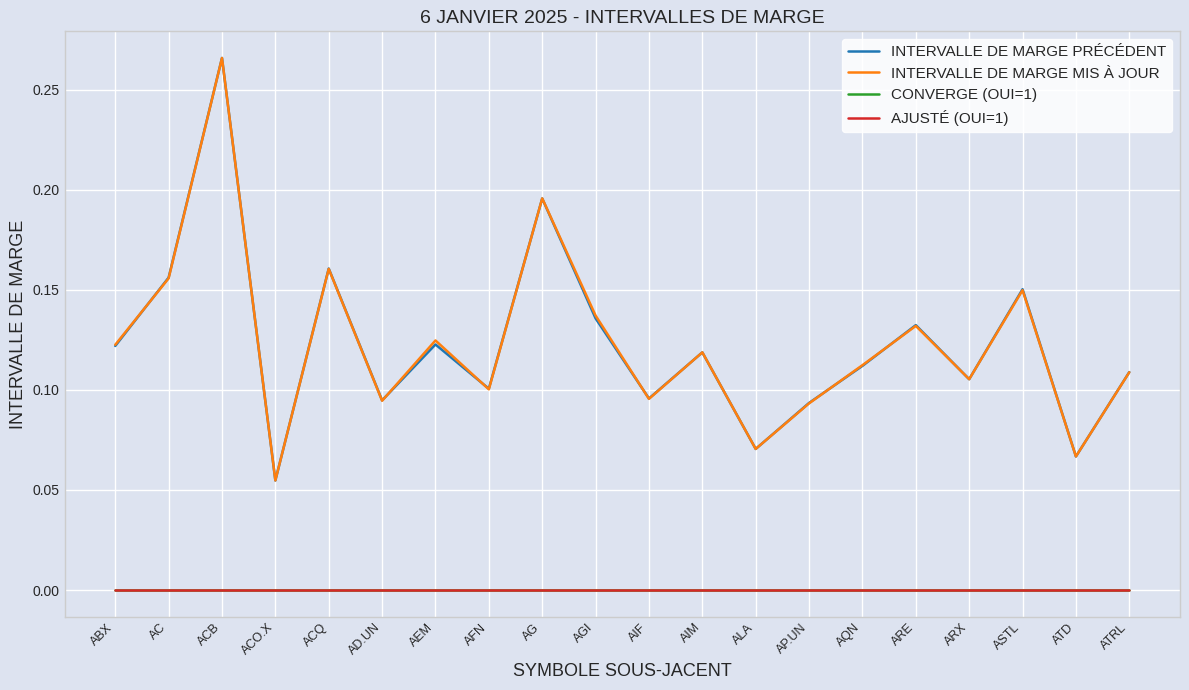

At how many categories does at least one series exceed 0?

20